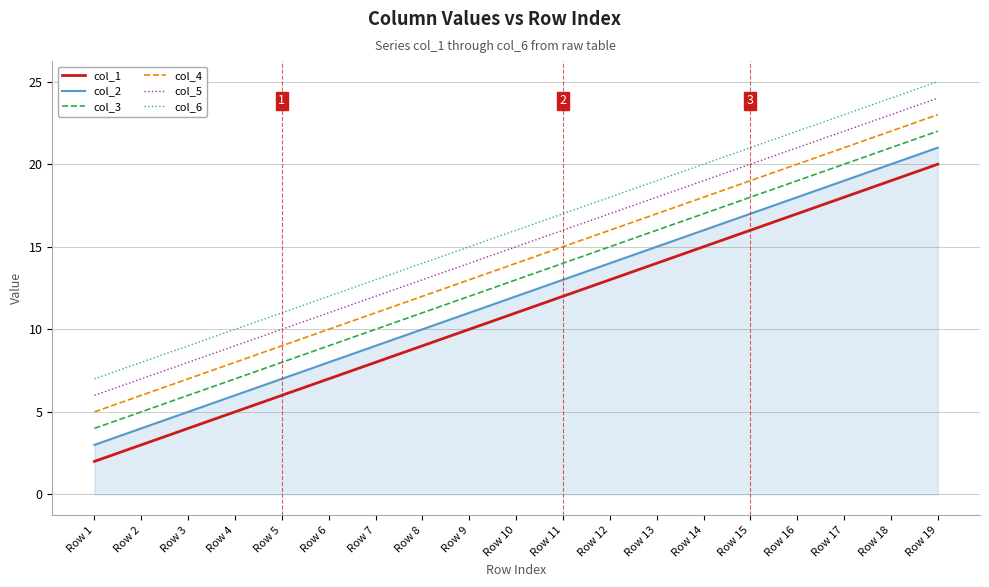

Is it true that col_1 equals 2 at Row 4?

False